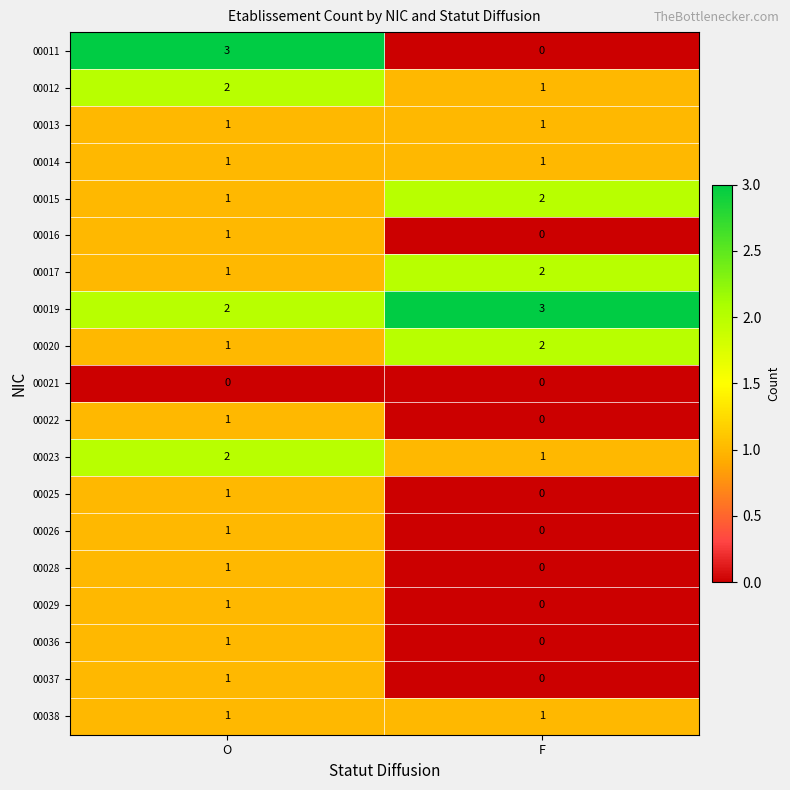

At how many categories does at least one series exceed 1?

2